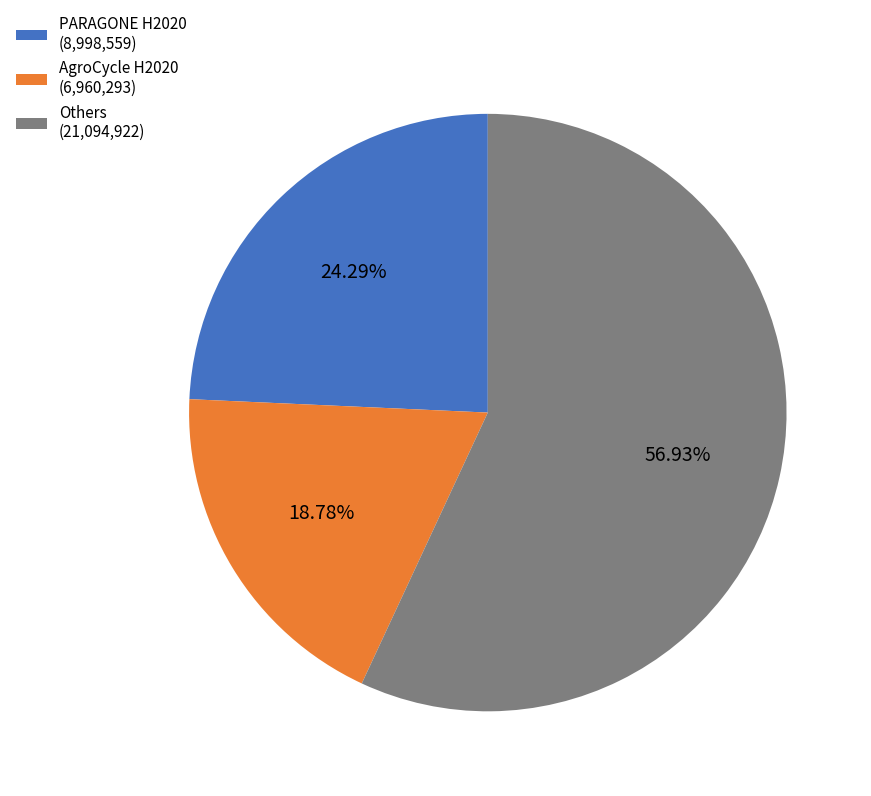

What is the majority slice?

Others (21,094,922)